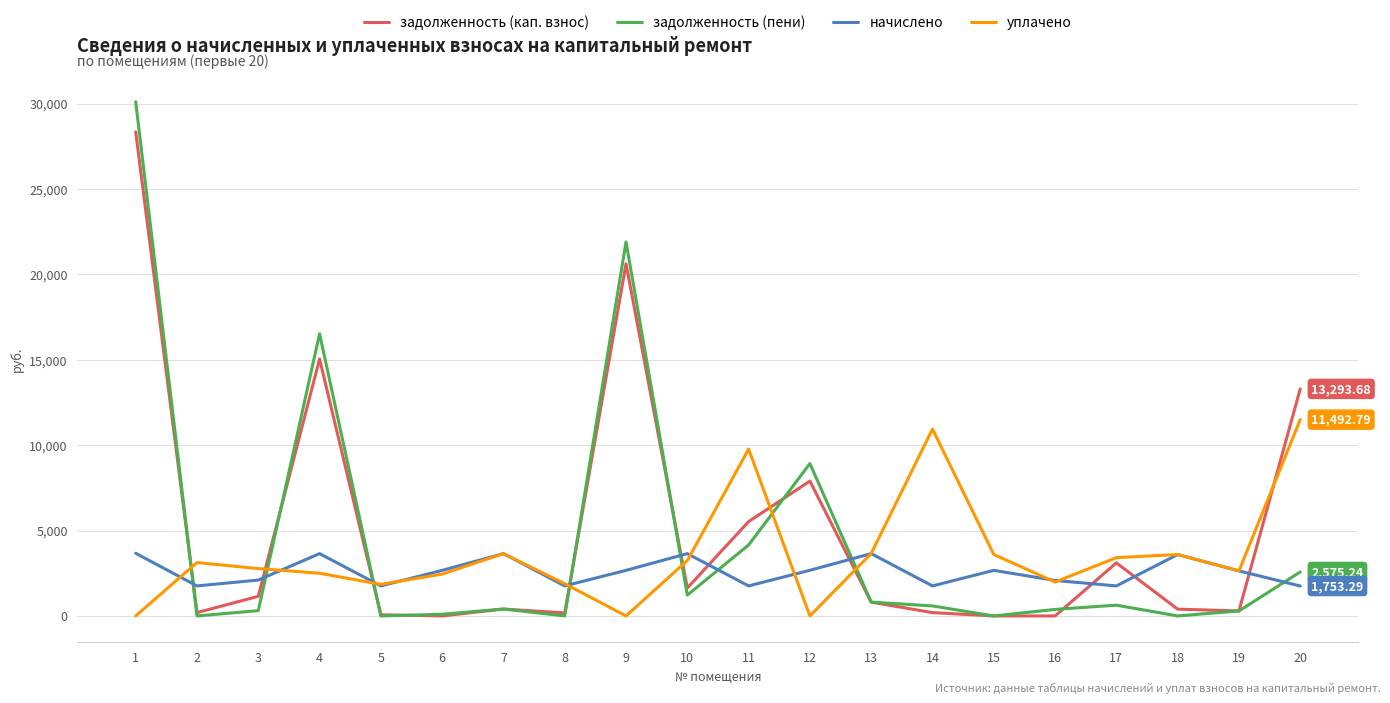

Which series has the largest range (max minus min)?

задолженность (пени)